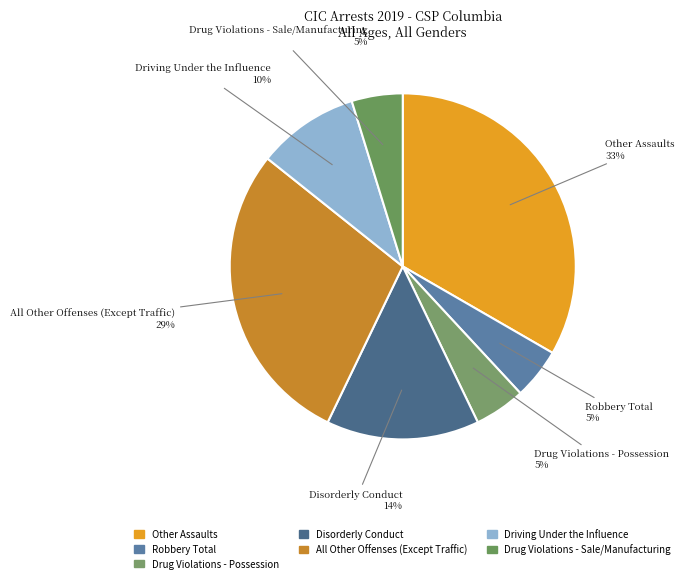

Which category has the smallest portion of the pie?

Robbery Total